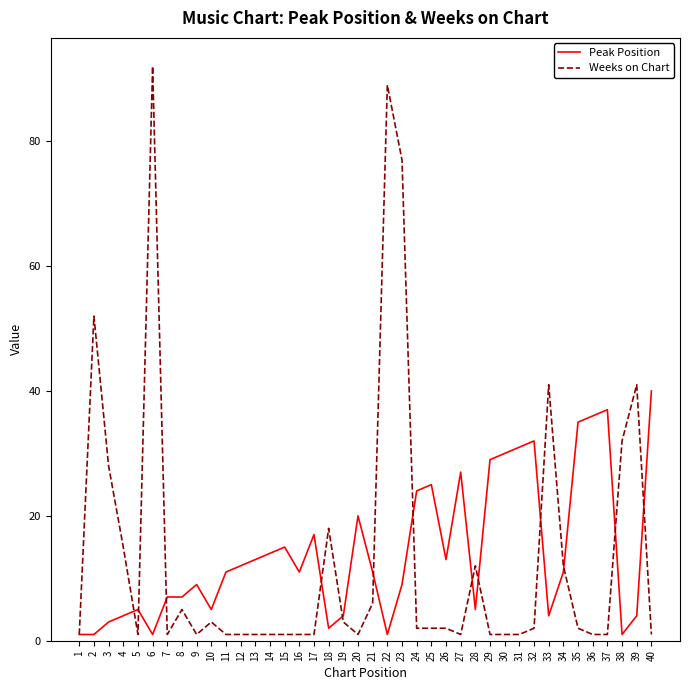

Which series has the widest spread of values?

Weeks on Chart